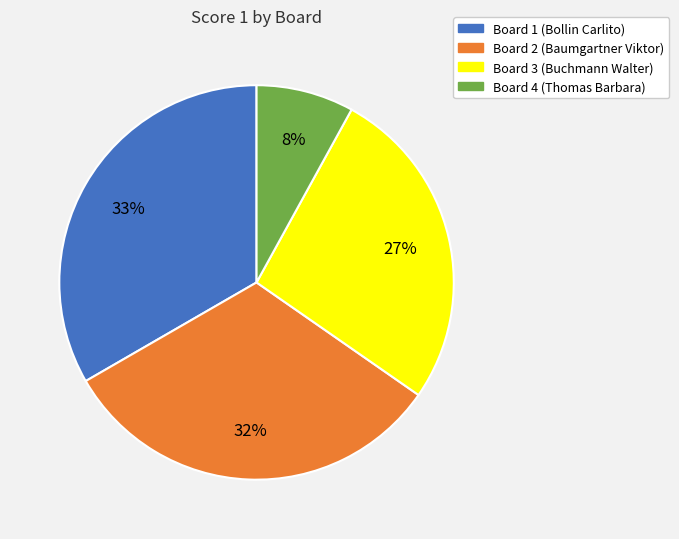

Count the number of slices in the pie.

4